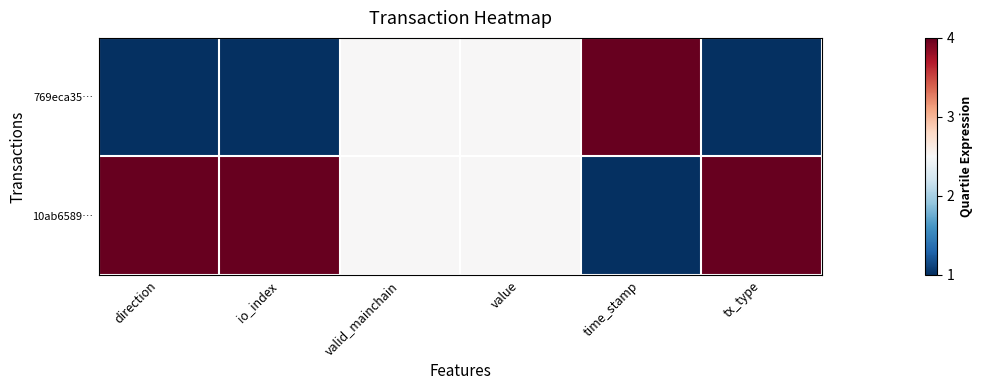

Between tx_type and io_index, which is larger?

tx_type